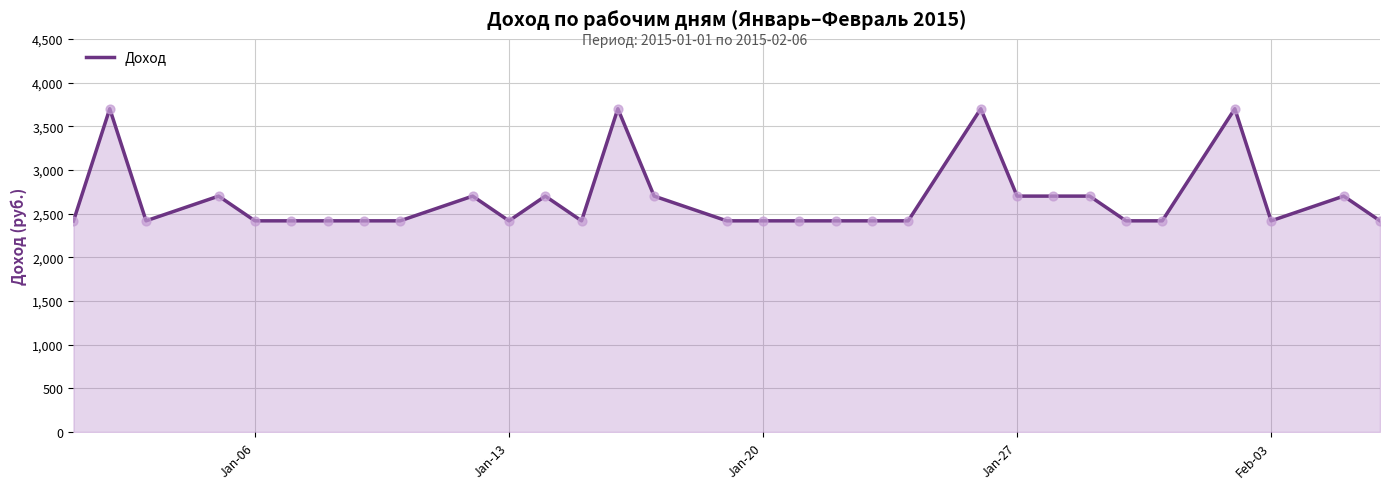

What is the smallest value displayed?

2415